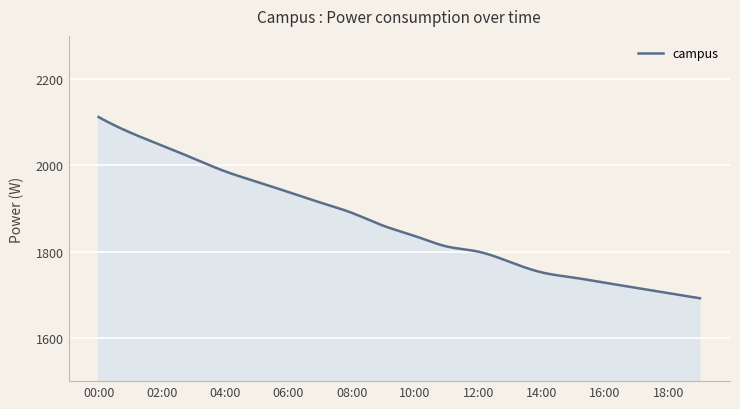

What is the smallest value displayed?

1692.0